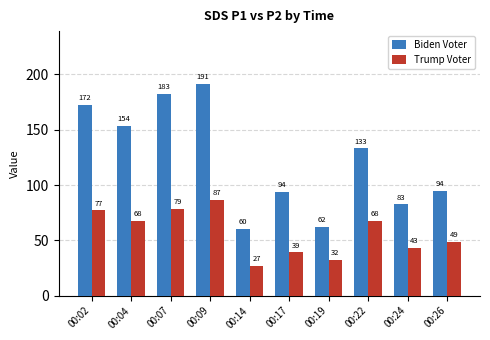

Which series has the largest range (max minus min)?

Biden Voter